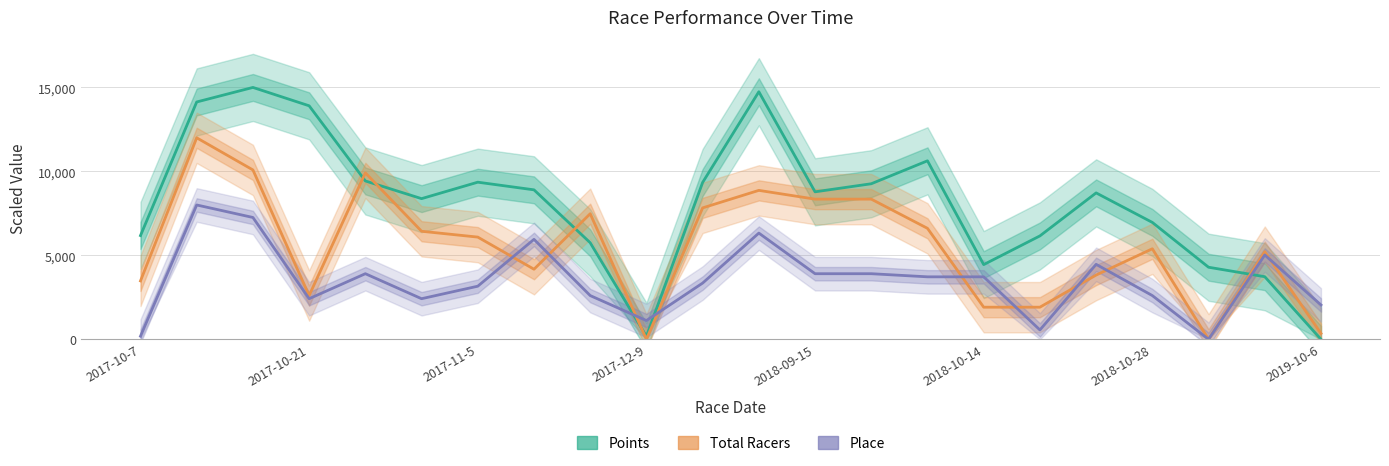

In Total Racers, how many points are lower than both neighbors (excluding endpoints)?

4